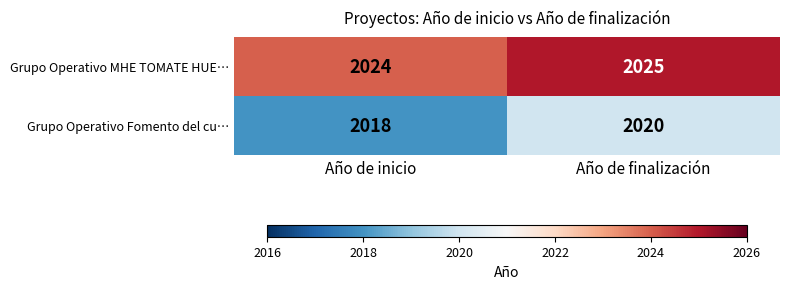

Between Año de inicio and Año de finalización, which series saw the biggest shift?

Grupo Operativo Fomento del cu…